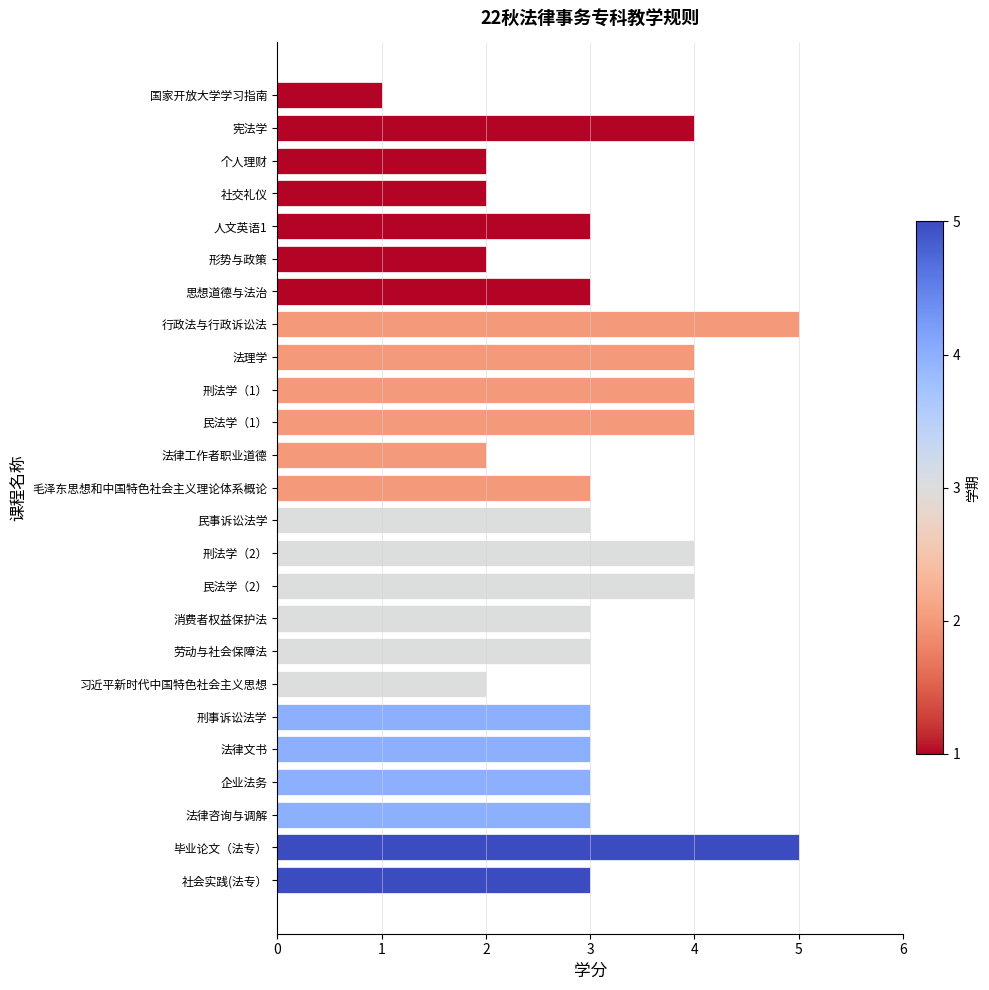

Which has a higher value, 行政法与行政诉讼法 or 形势与政策?

行政法与行政诉讼法